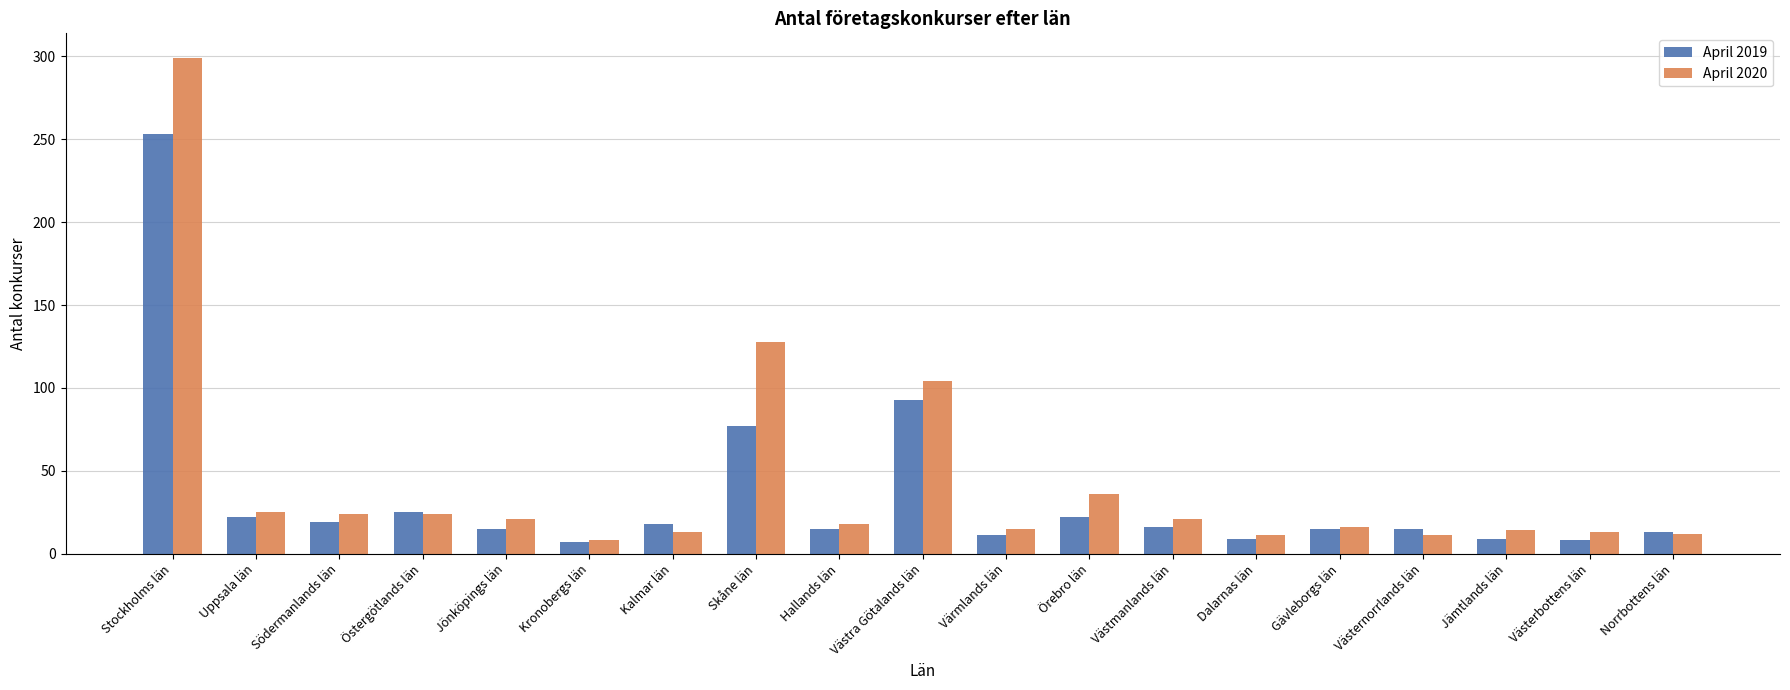

How many groups of bars are there?

19